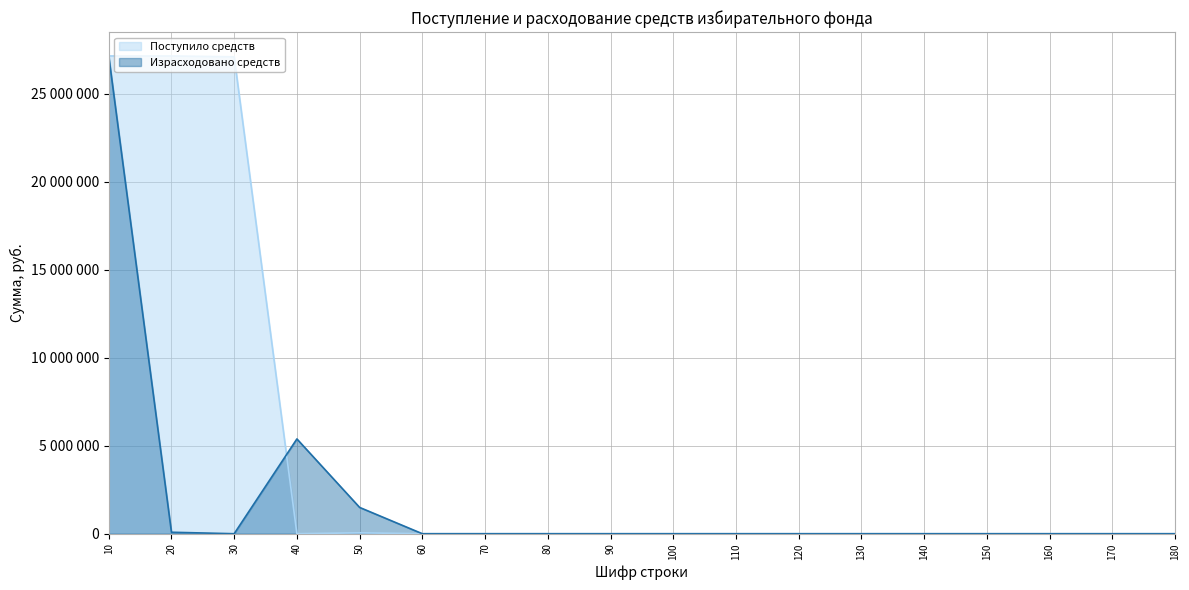

In Израсходовано средств, how many points are lower than both neighbors (excluding endpoints)?

1